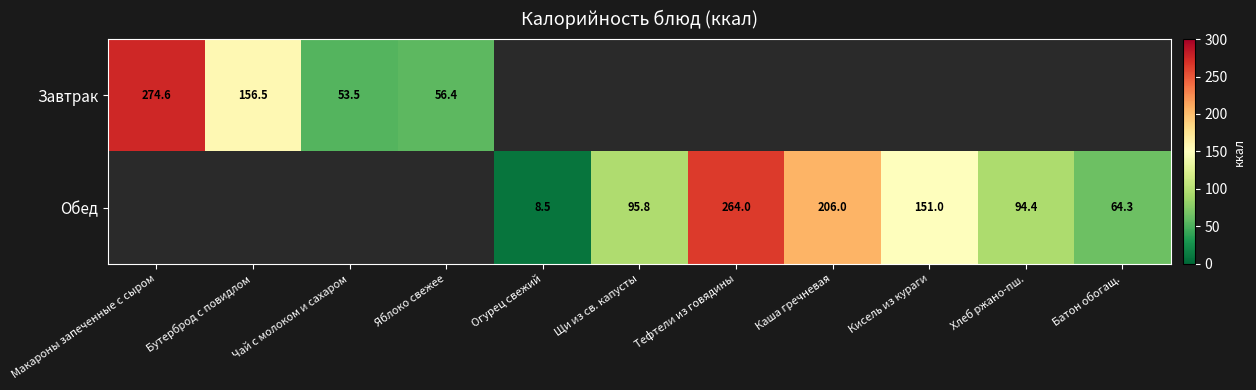

The Завтрак series shows 53.5 at Чай с молоком и сахаром. True or false?

True